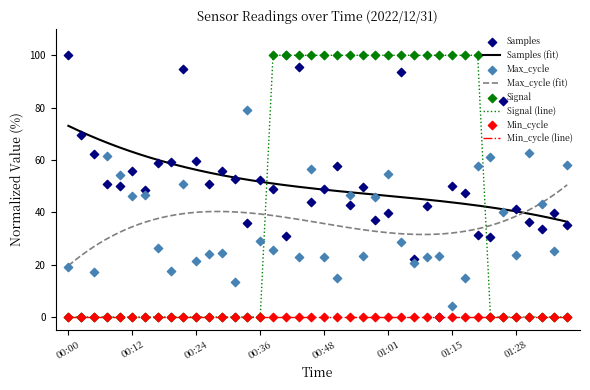

Is it true that Signal (line) equals 0 at 00:36?

True